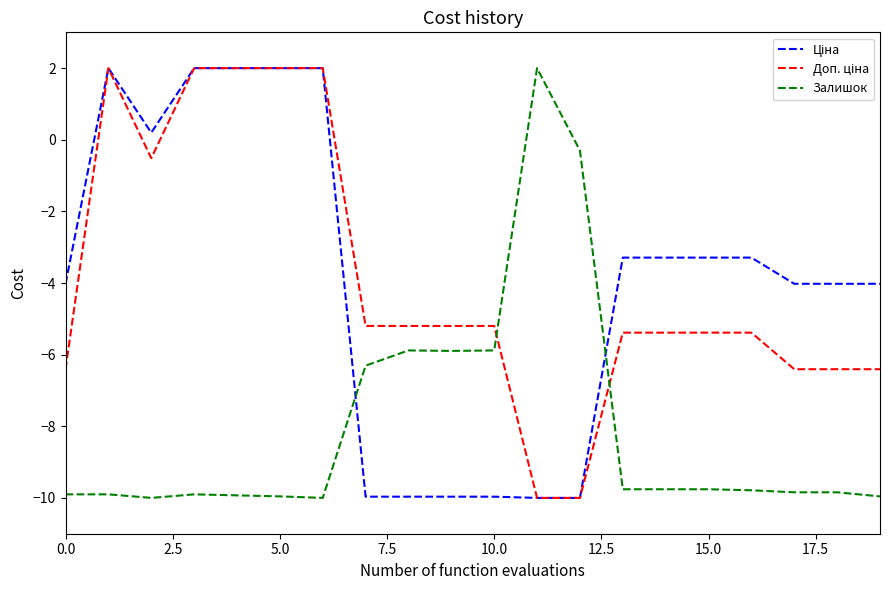

What is the smallest value displayed?

-10.0